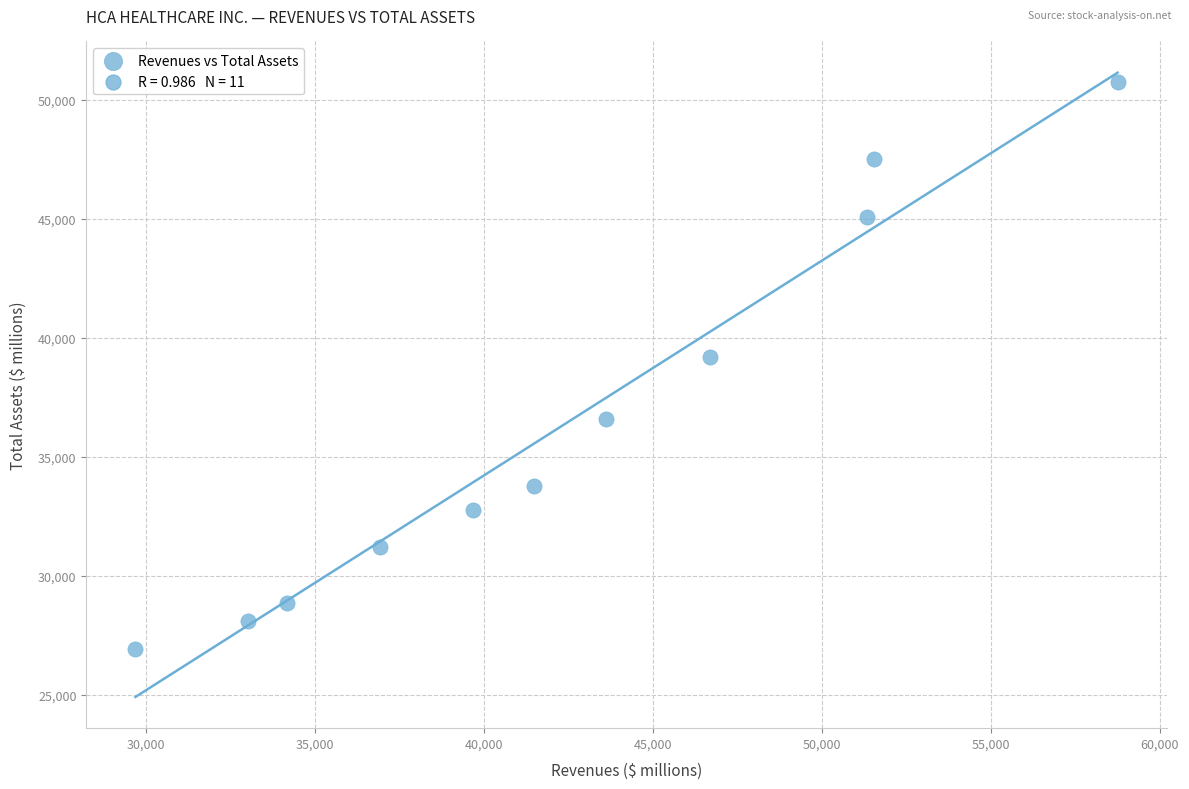

What Y value in the scatter plot is closest to 38820?

39207